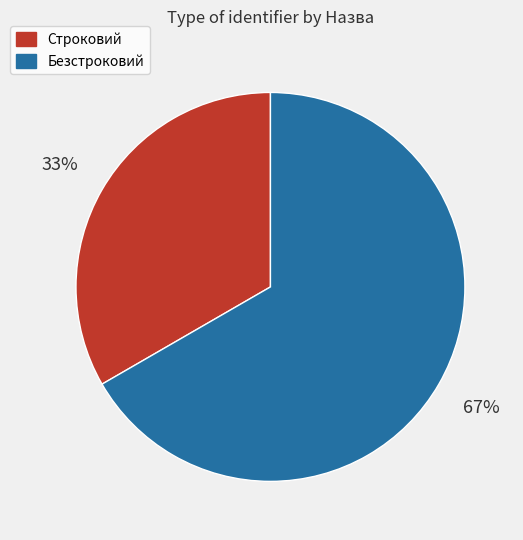

What is the smallest slice in the pie chart?

Строковий